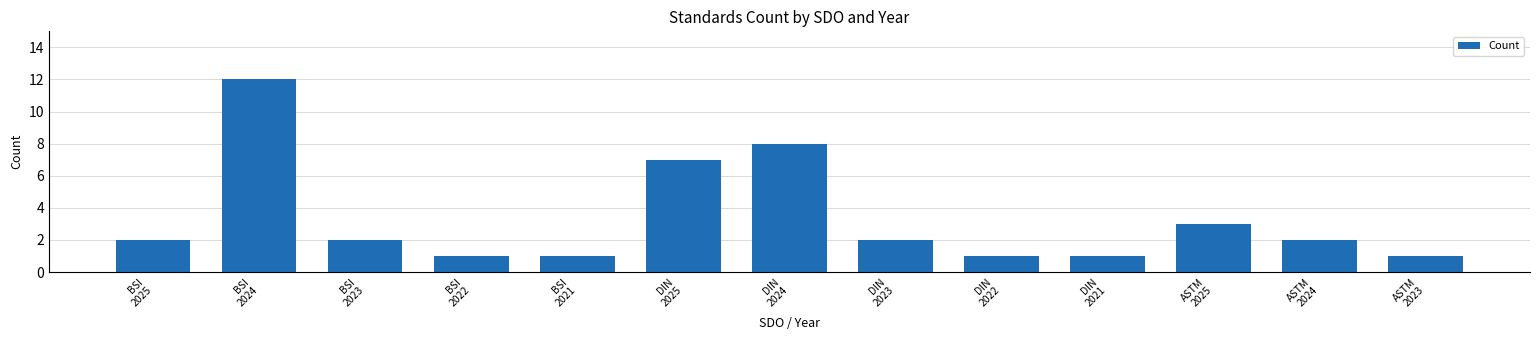

What is the change in value from DIN
2024 to ASTM
2023?

-7